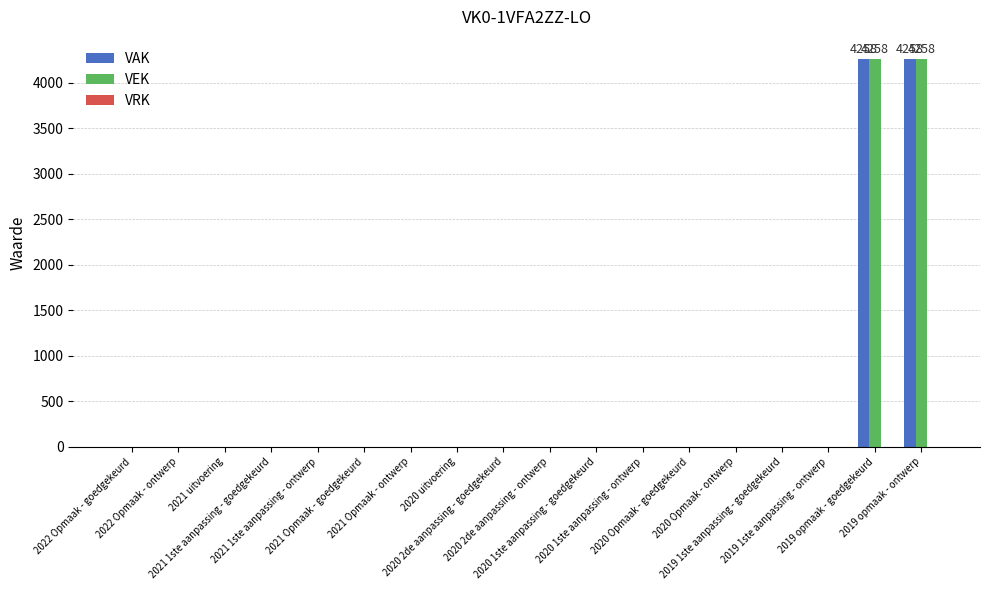

What is the maximum value for VEK?

4258